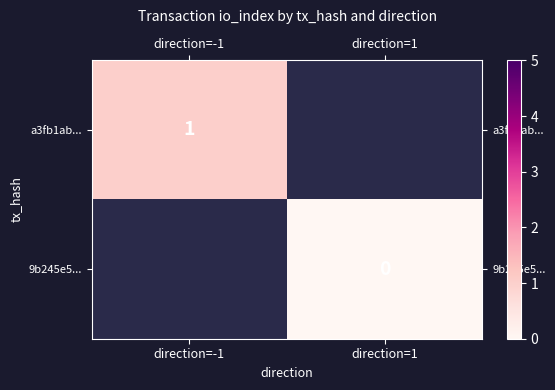

Count the number of categories in the chart.

2